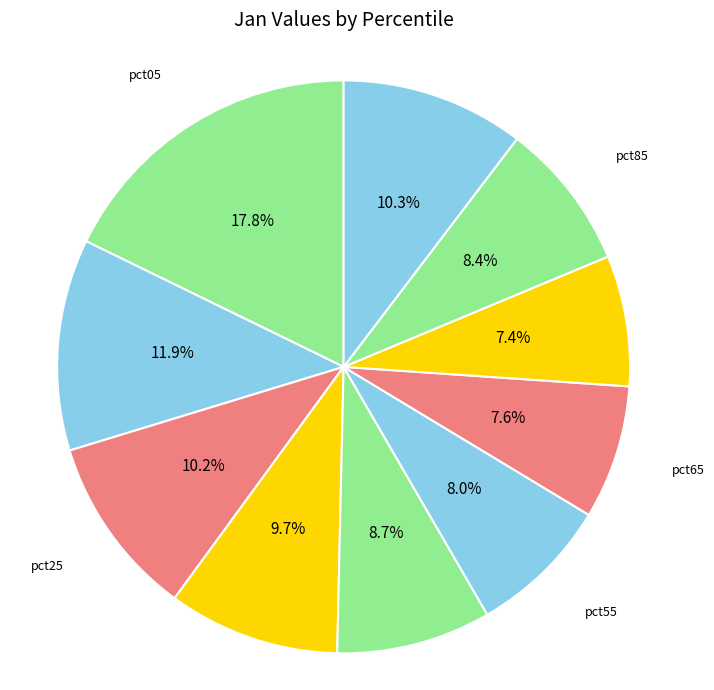

Combined, do pct85 and pct15 account for over 50%?

No